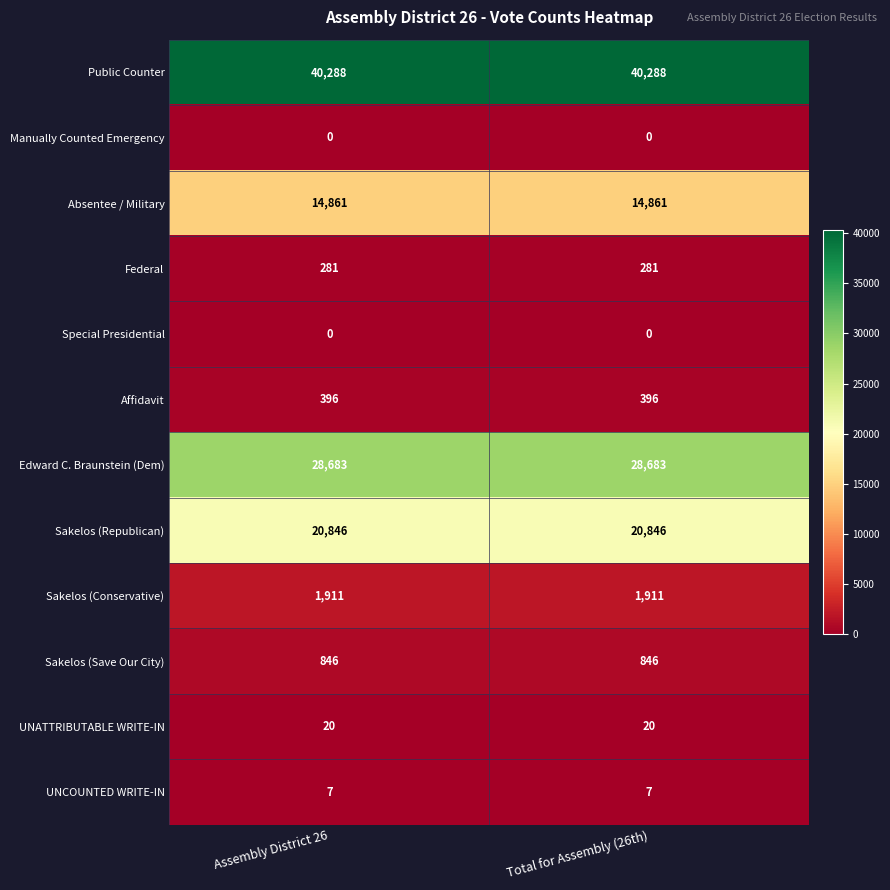

What is the maximum value for Sakelos (Republican)?

20846